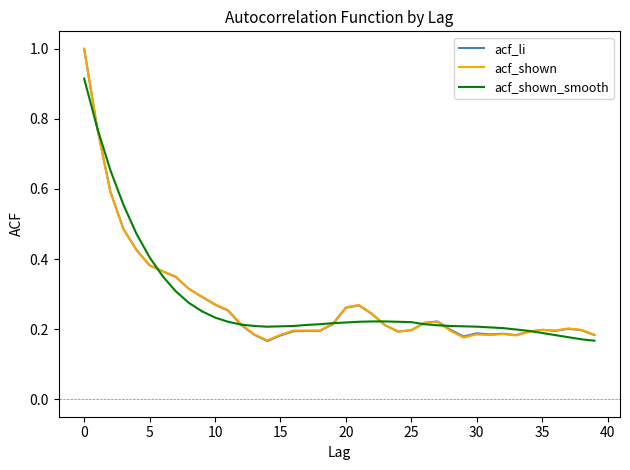

What are all the series names shown in the legend?

acf_li, acf_shown, acf_shown_smooth